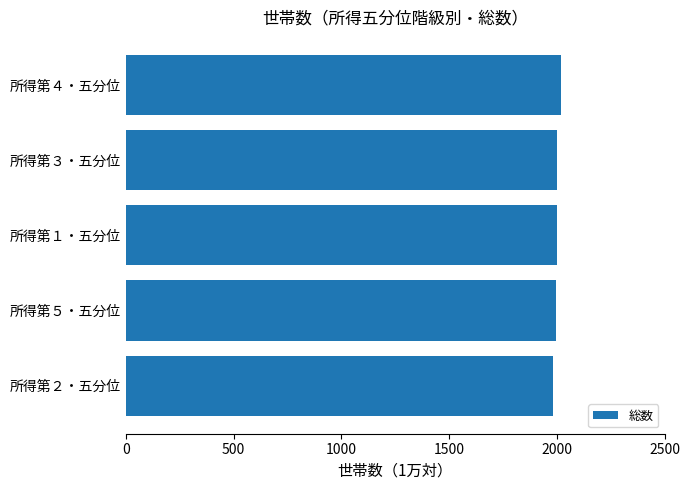

The value at 所得第１・五分位 is 2989. True or false?

False